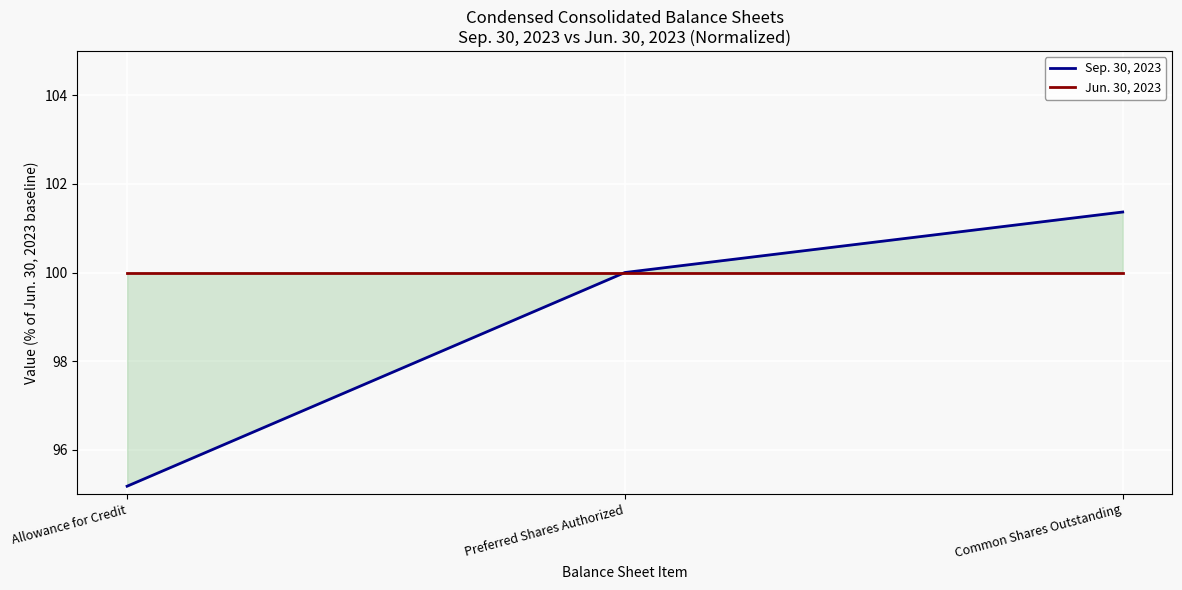

Which series has the largest total across all categories?

Jun. 30, 2023